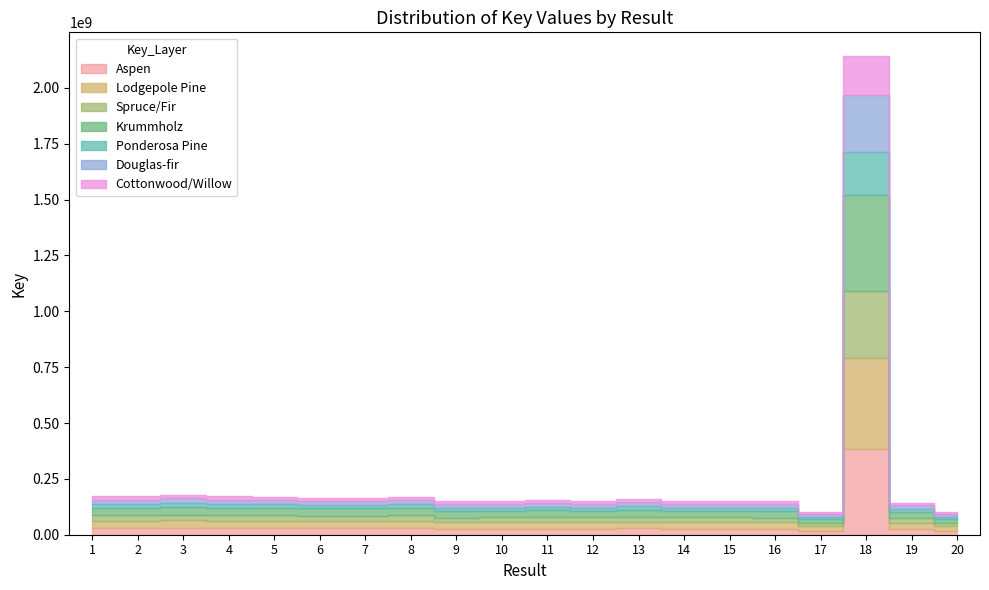

Rank the categories by value from lowest to highest.

20, 17, 19, 9, 16, 10, 12, 15, 14, 11, 13, 7, 6, 8, 5, 2, 1, 4, 3, 18